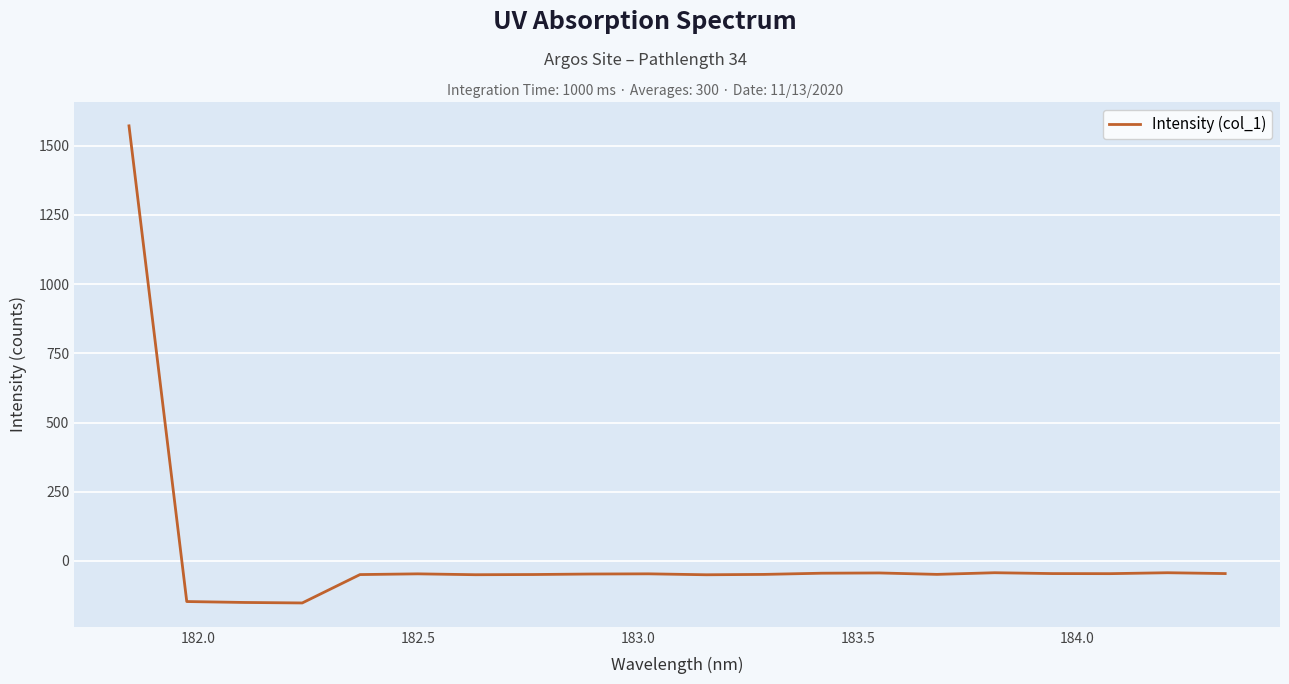

True or false: there are more than 0 points higher than both neighbors.

True